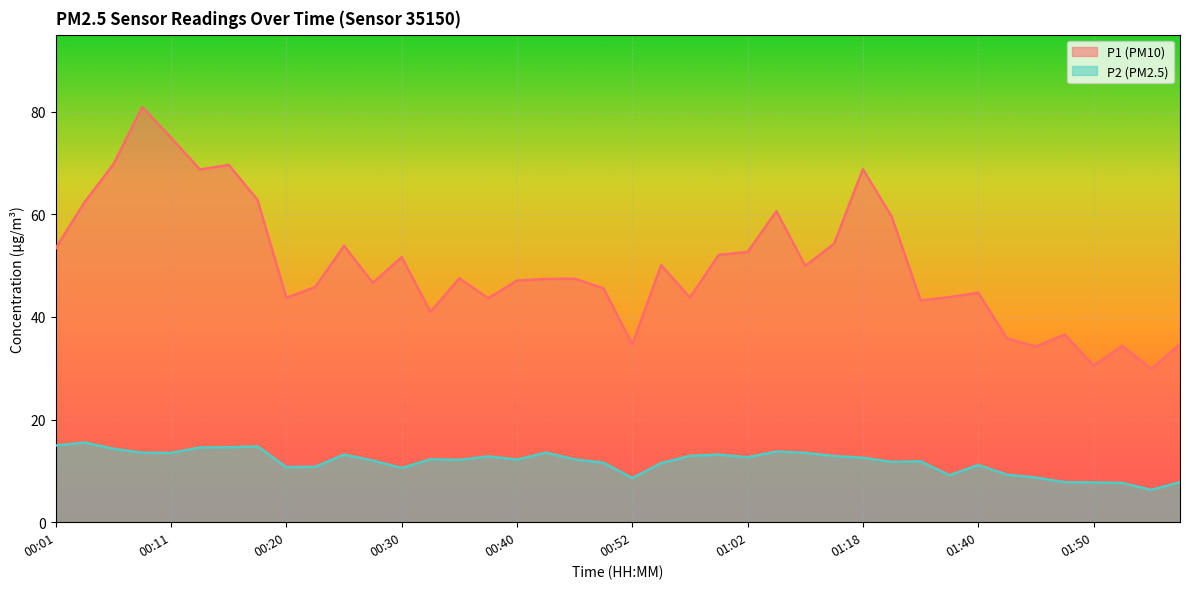

True or false: P1 and P2 intersect in this chart.

False